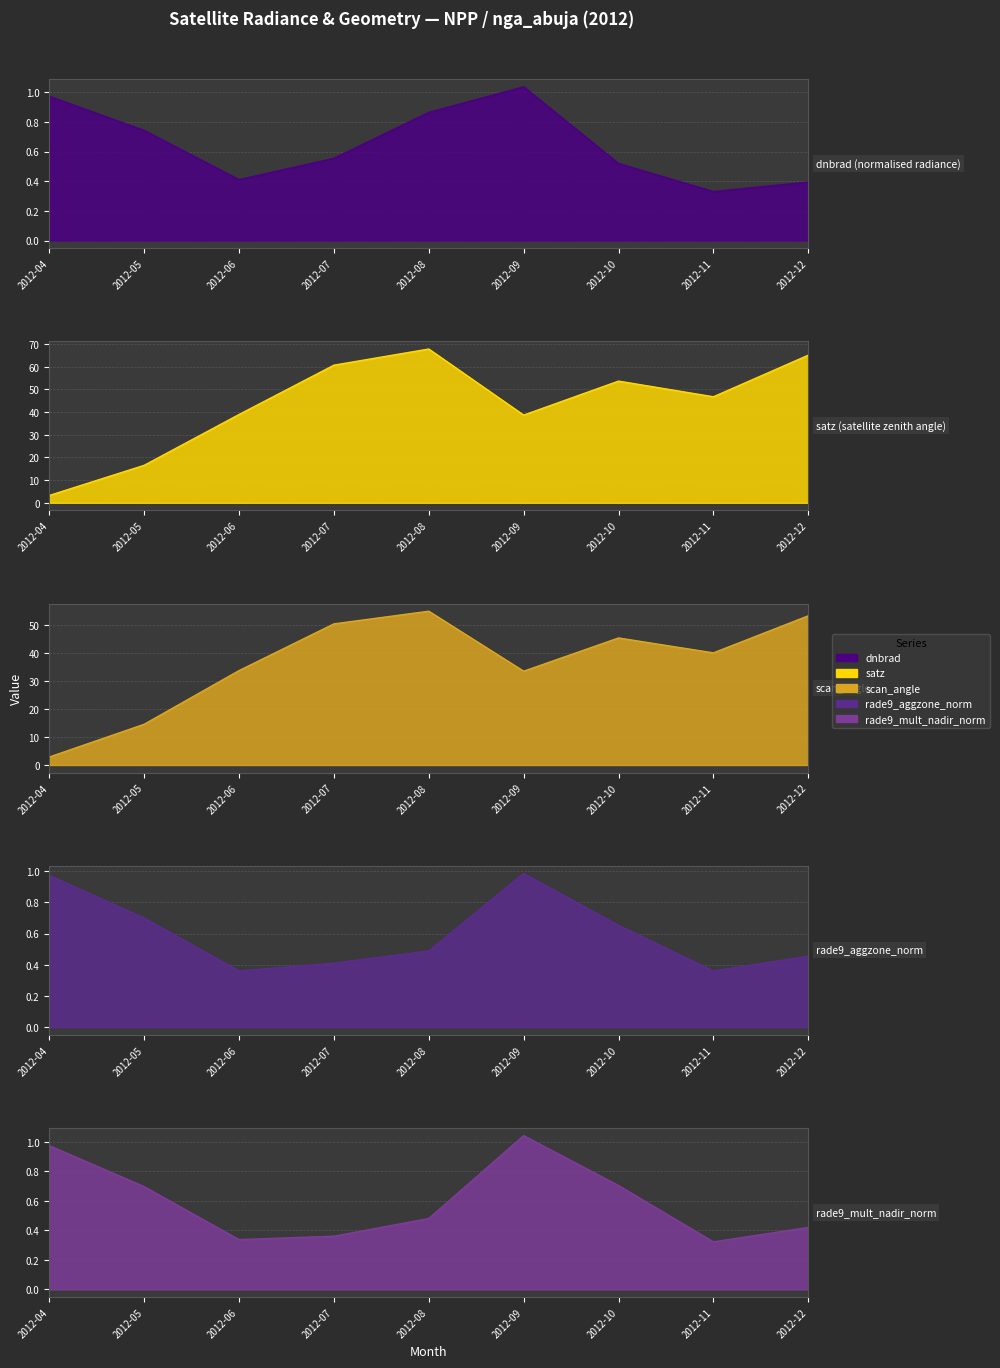

At how many categories does at least one series exceed 17?

7